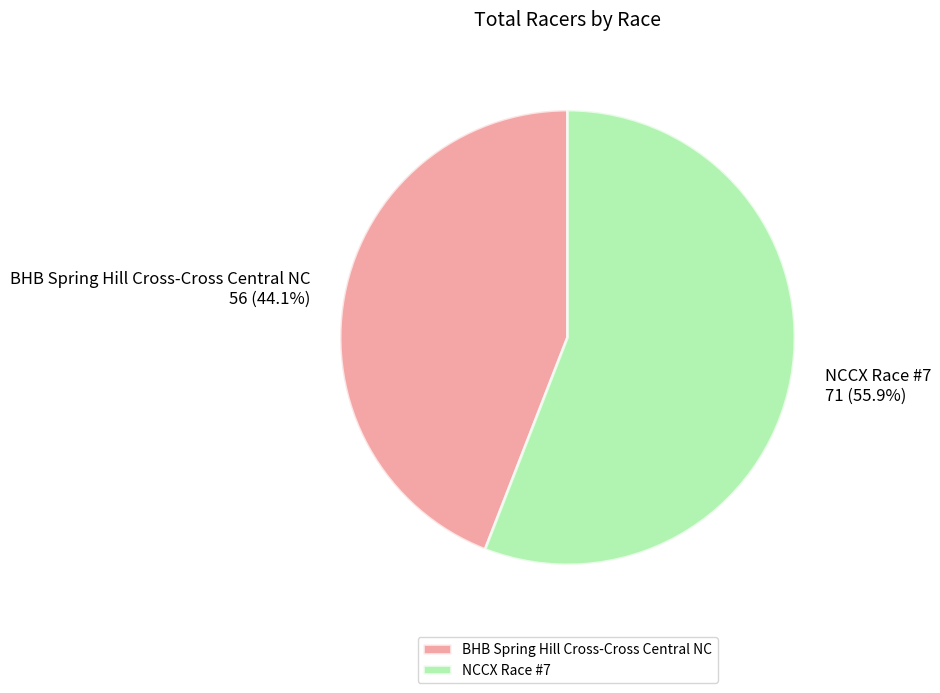

Rank the categories by value from highest to lowest.

NCCX Race #7, BHB Spring Hill Cross-Cross Central NC